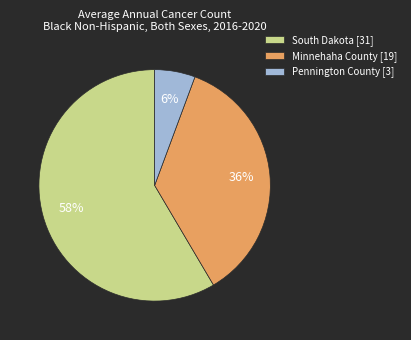

Is it true that South Dakota is 58% of the pie?

True